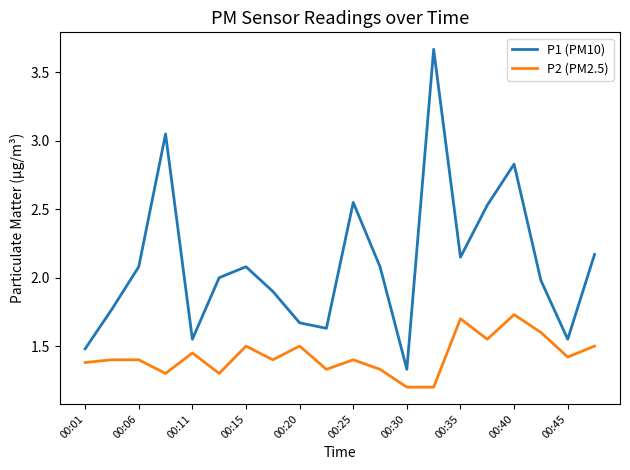

What is the difference between the maximum and minimum values in the P1 (PM10) series?

2.3